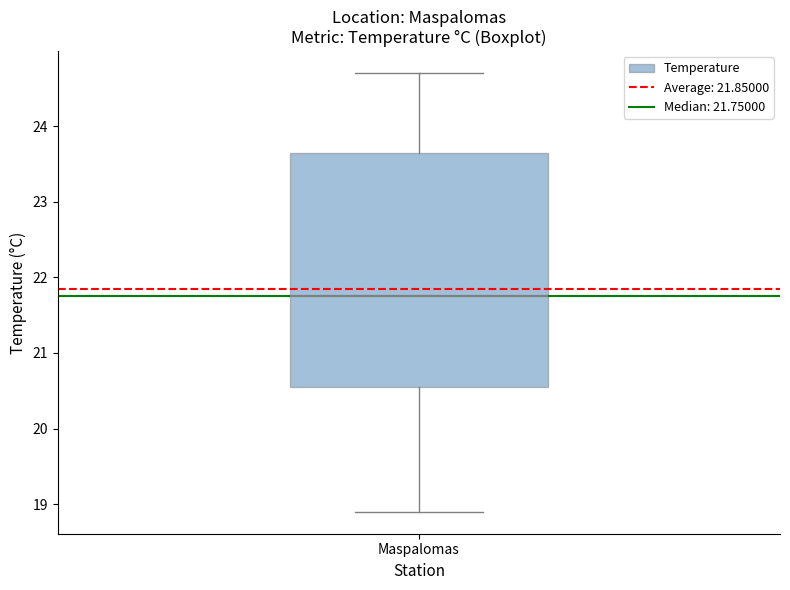

Transcribe this box plot: give where the median line is, the range the box spans, and where the two whiskers end, as read against the y-axis. The values are not printed on the chart, so give them approximately, as read against the axis.

median 21.8, box 20.6 to 23.7, whiskers 18.9 to 24.7